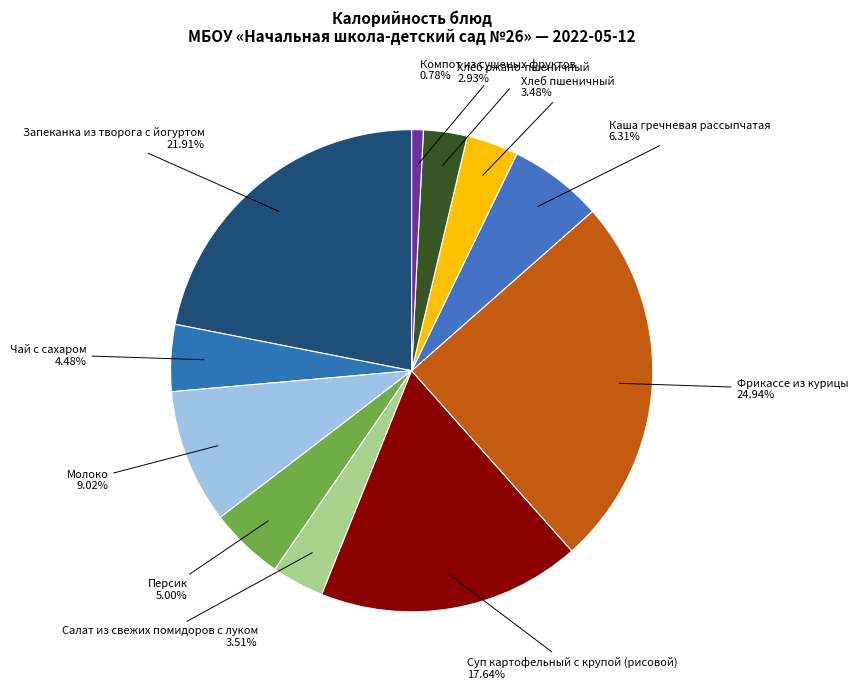

What is the ratio of the value at Чай с сахаром to the value at Персик?

0.9